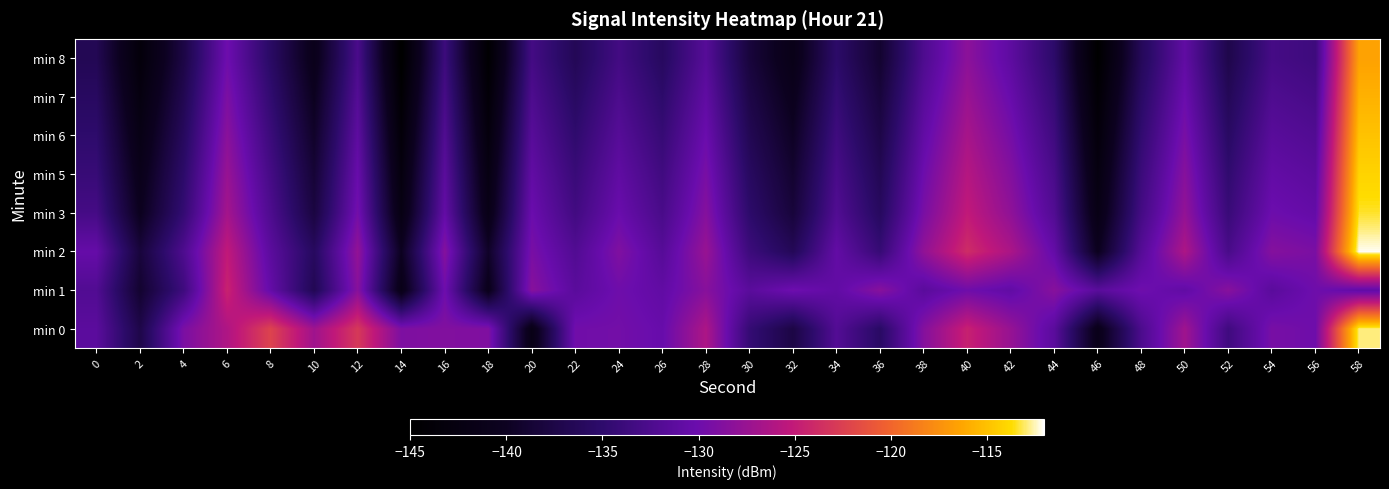

What is the smallest value displayed?

-145.2